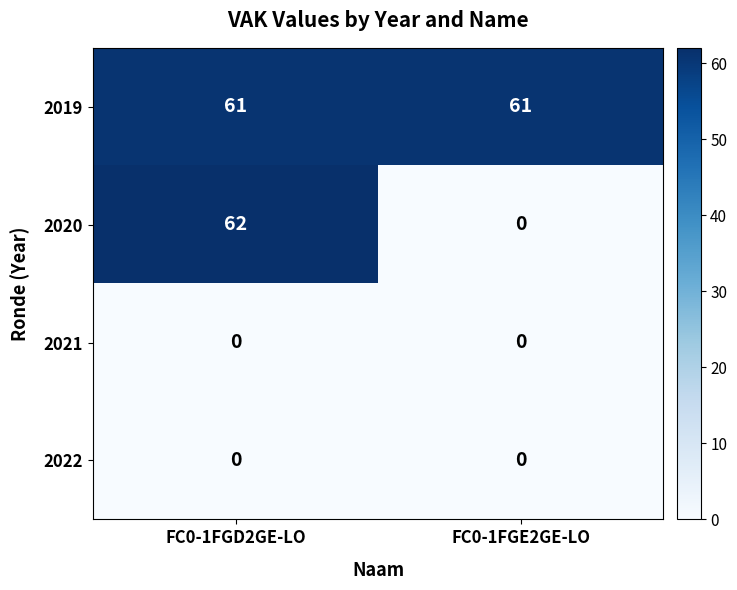

True or false: 2019 has a value of 61 at FC0-1FGD2GE-LO.

True